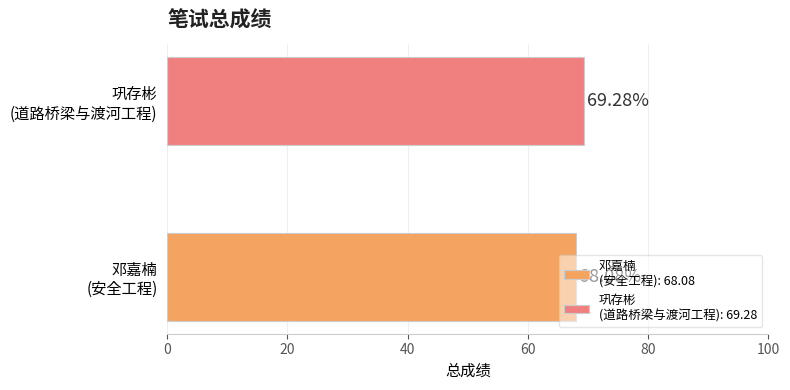

How many series are shown in this chart?

2